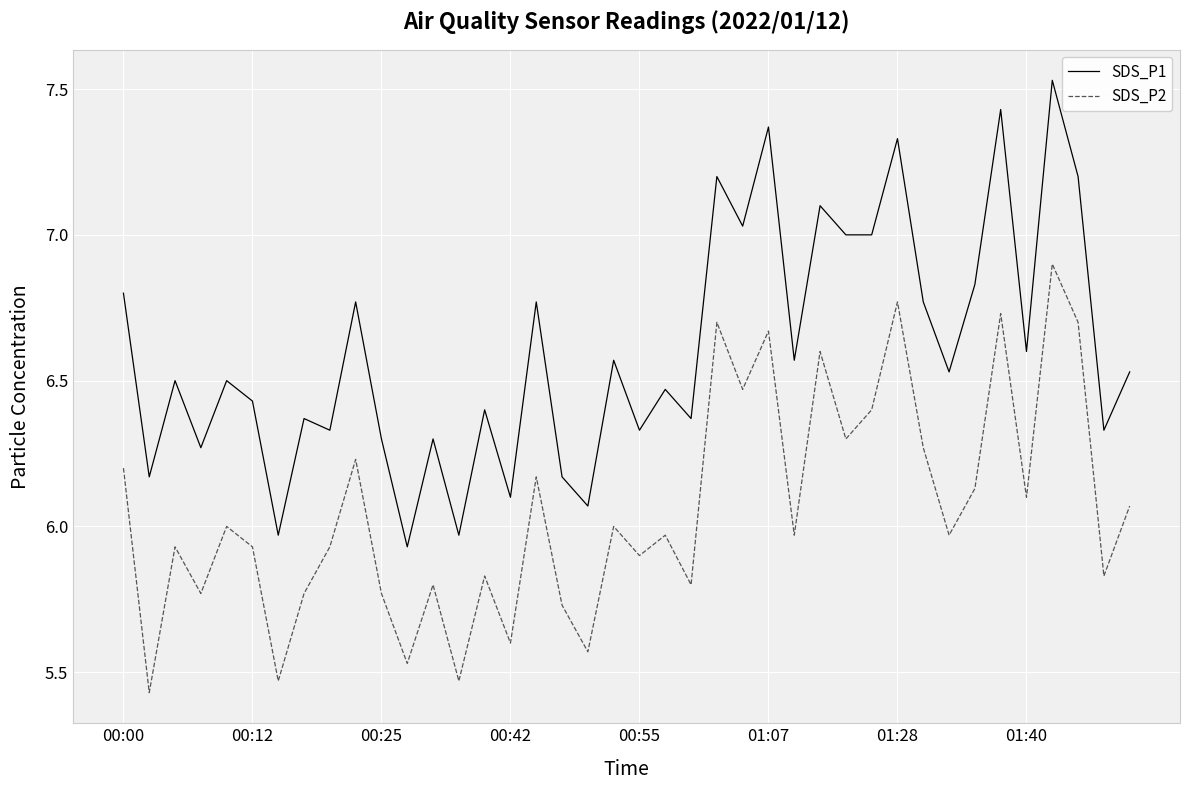

Rank the series by their maximum value, from highest to lowest.

SDS_P1, SDS_P2